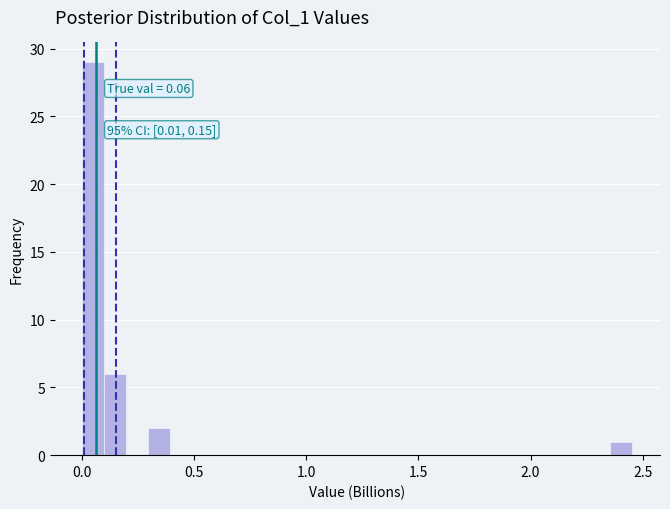

Read against the x-axis, roughly where is the centre of the tallest bar?

0.05